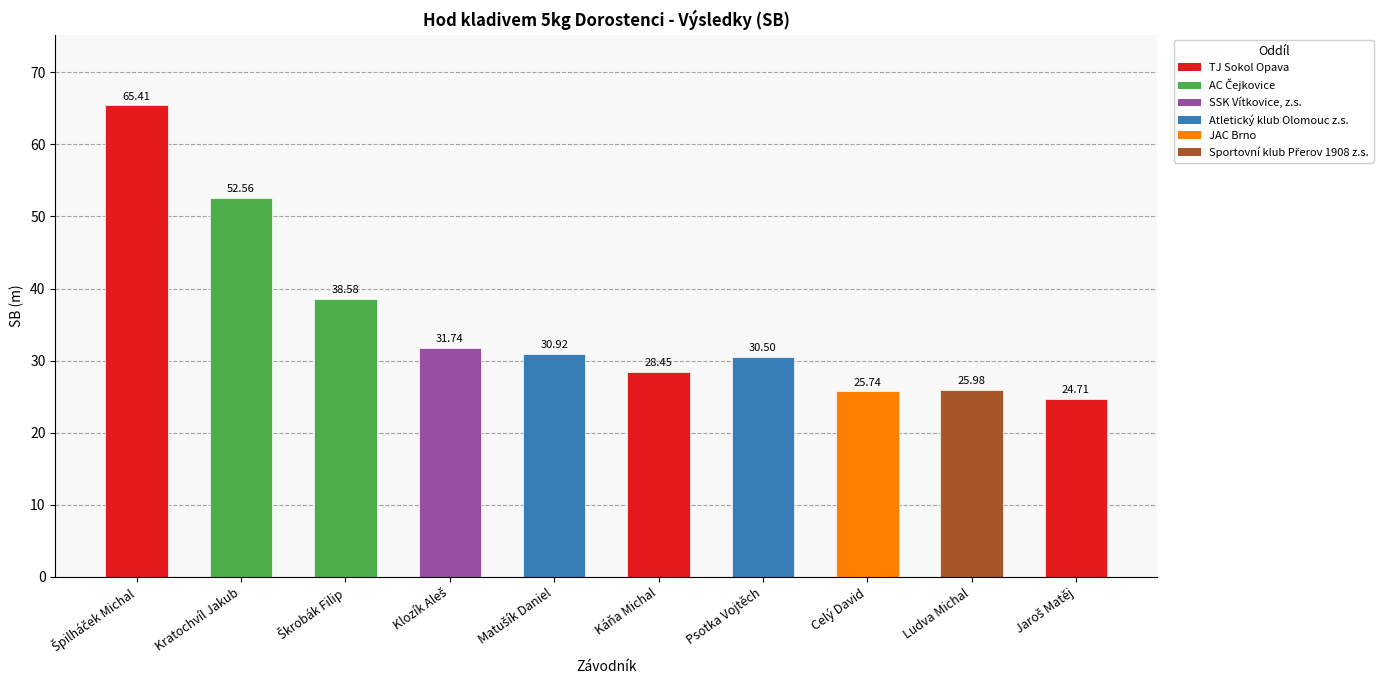

What is the maximum value shown in the chart?

65.4